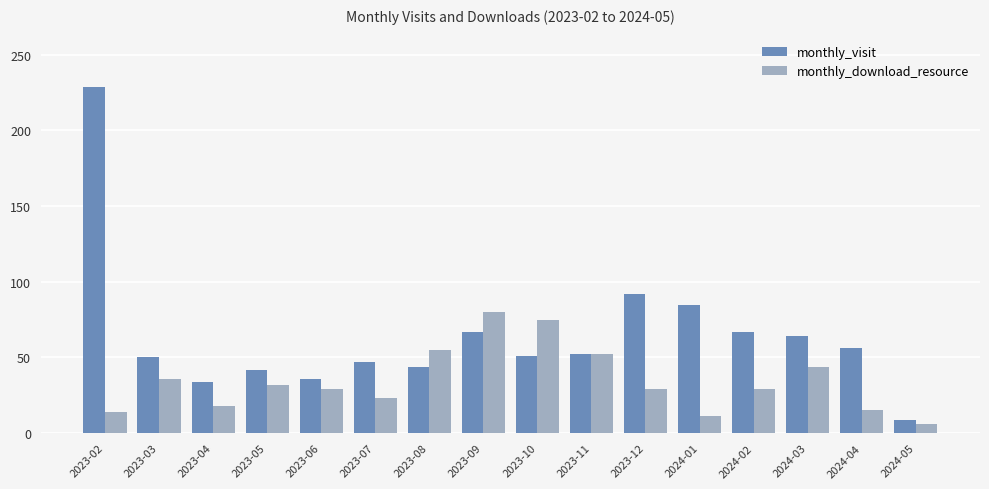

Which series has the widest spread of values?

monthly_visit